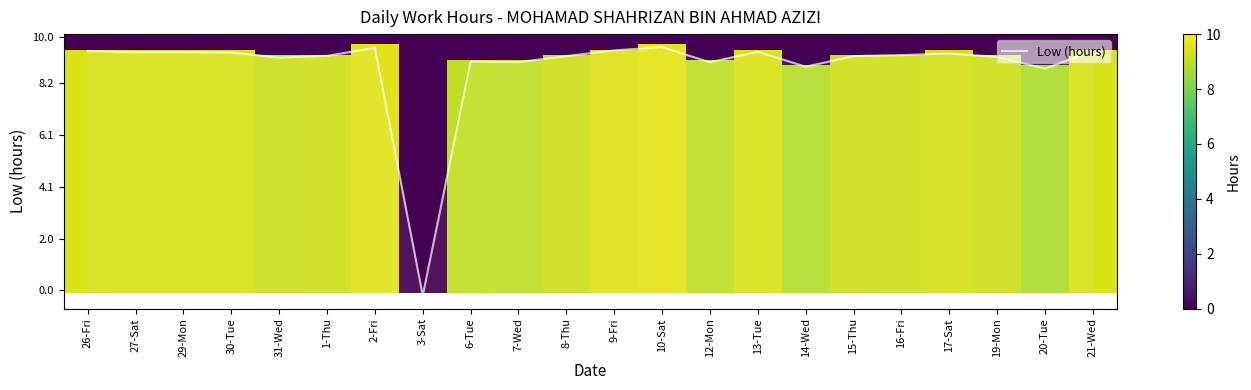

Does the chart display data point markers on the line(s)?

No